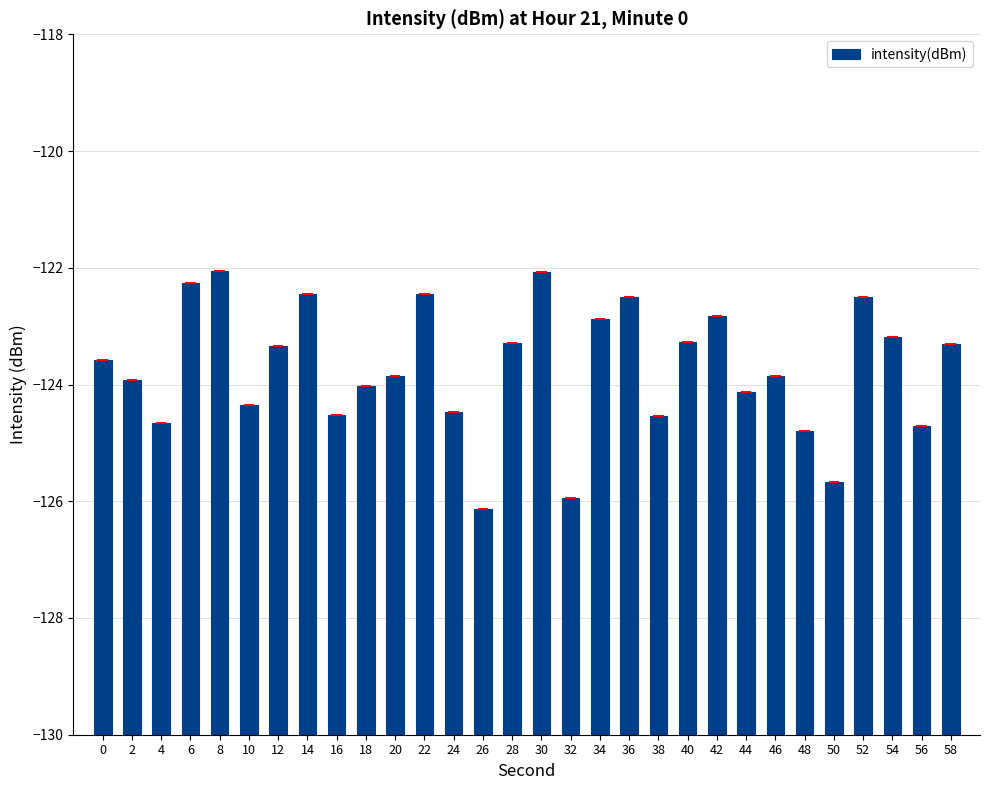

What is the sum of the values at 24 and 30?

13.5